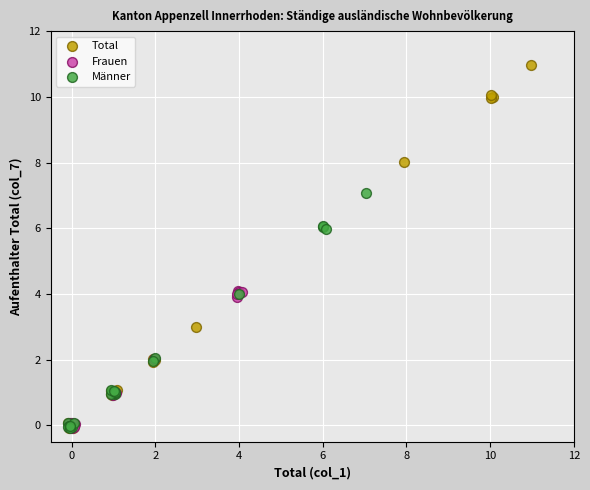

Which series contains the highest Y value?

Total